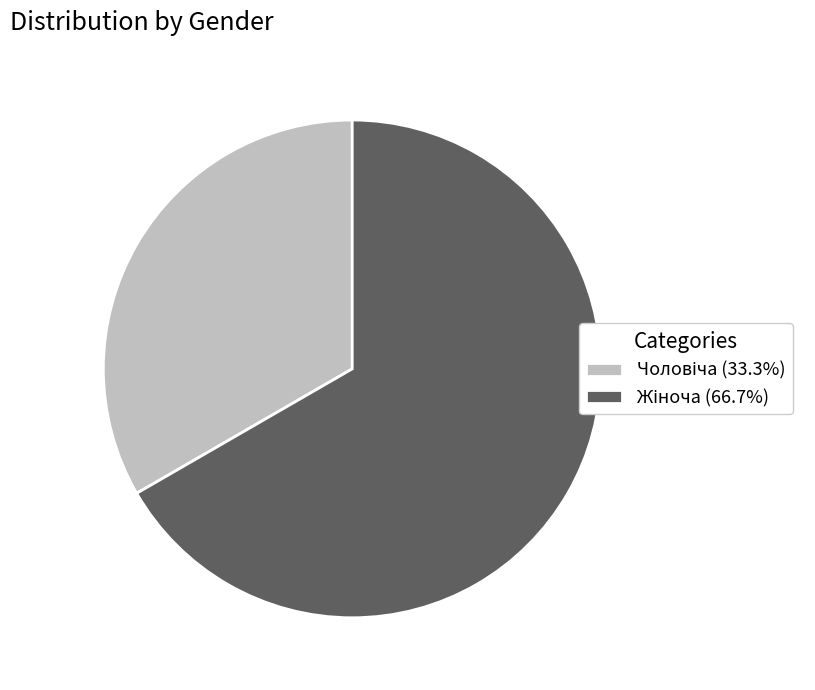

Is there any slice that represents more than half of the pie?

Yes